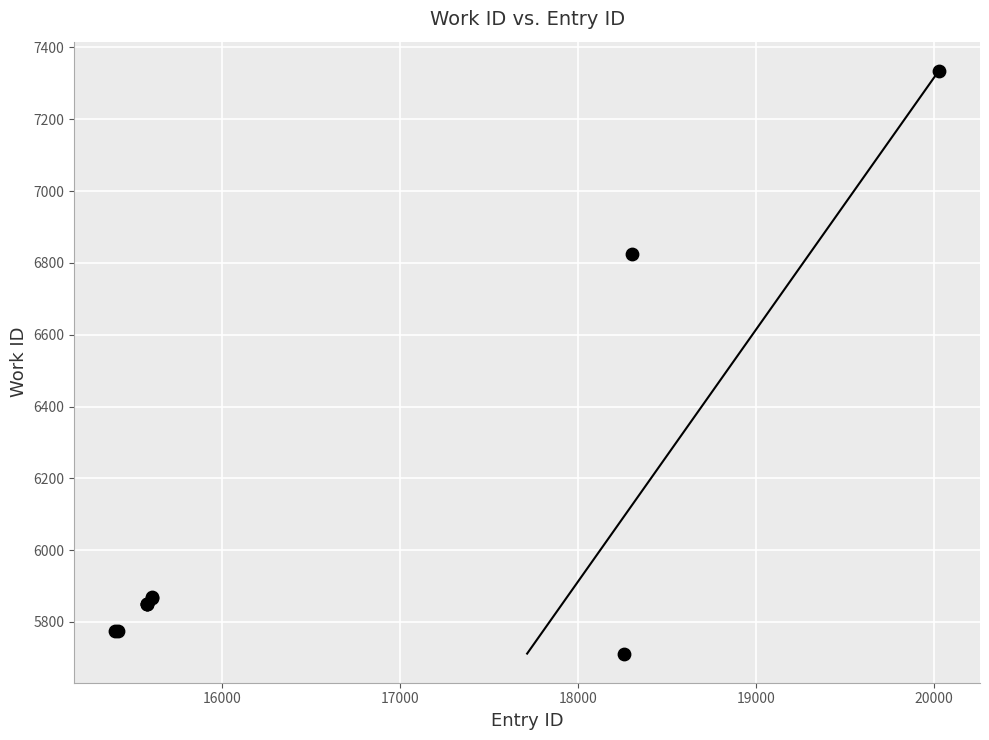

What Y value in the scatter plot is closest to 6523?

6825